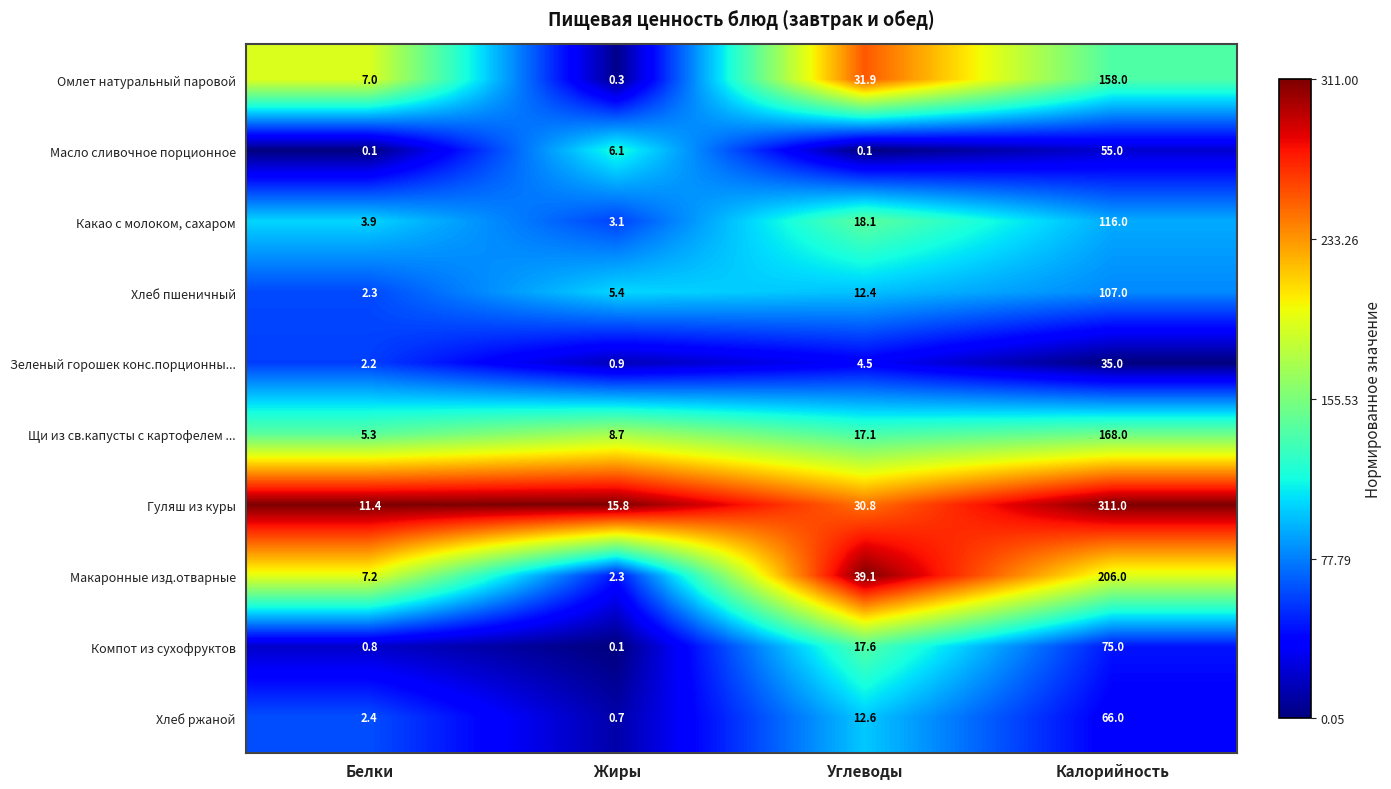

The Какао с молоком, сахаром series shows 0.8 at Жиры. True or false?

False